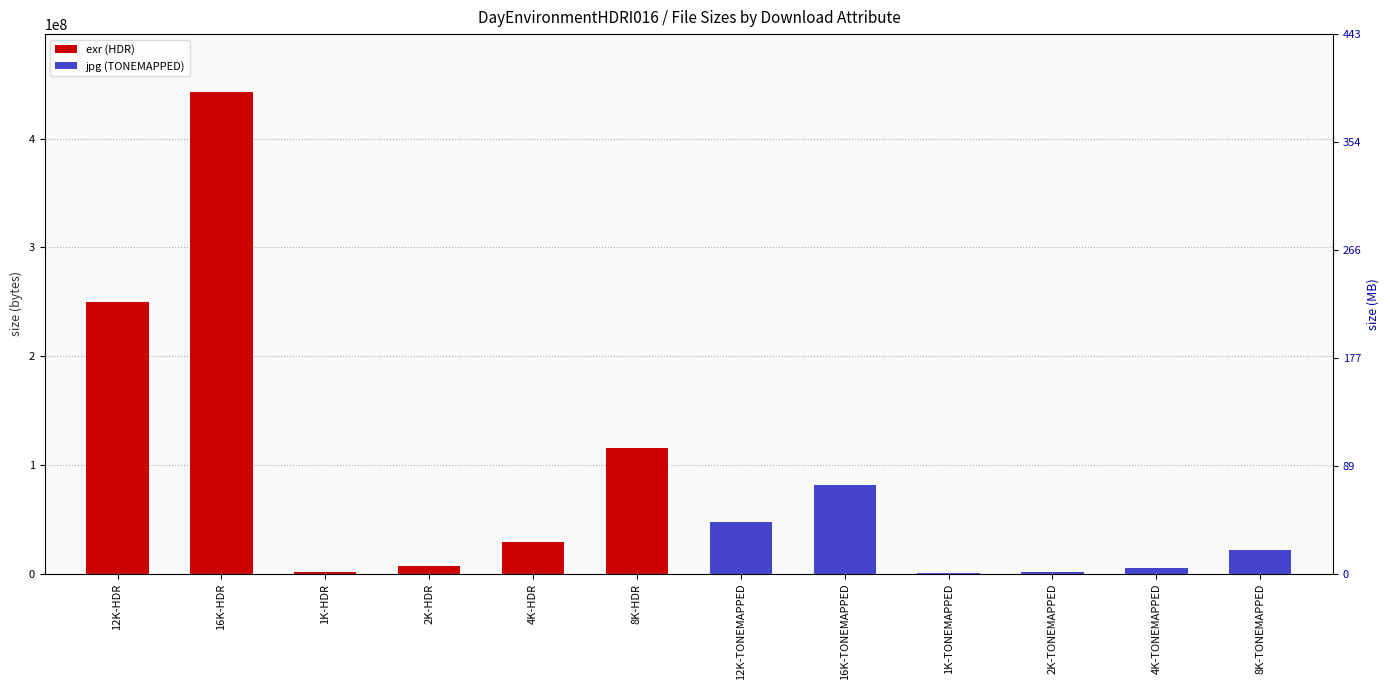

Which category has the lowest value across all series?

1K-TONEMAPPED